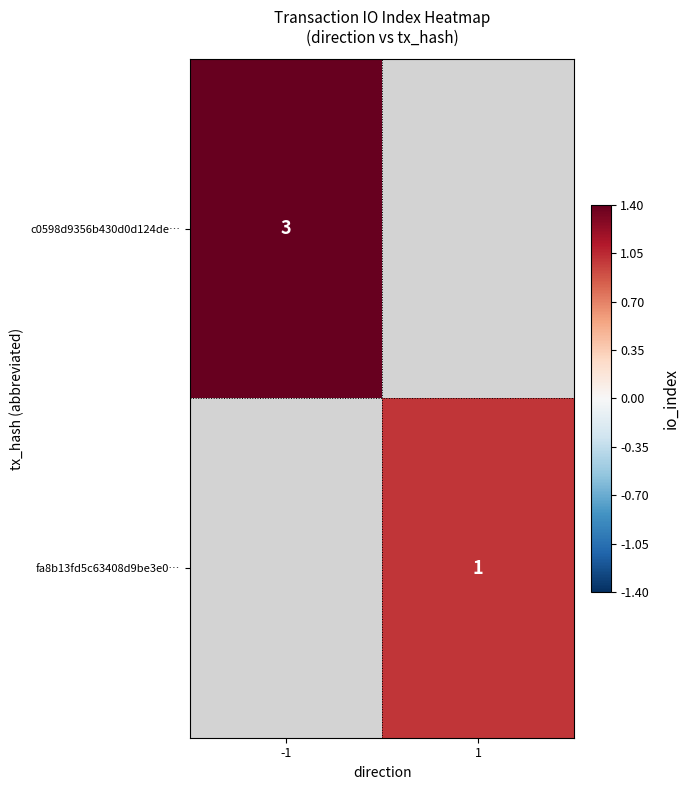

At how many categories does at least one series exceed 1?

1